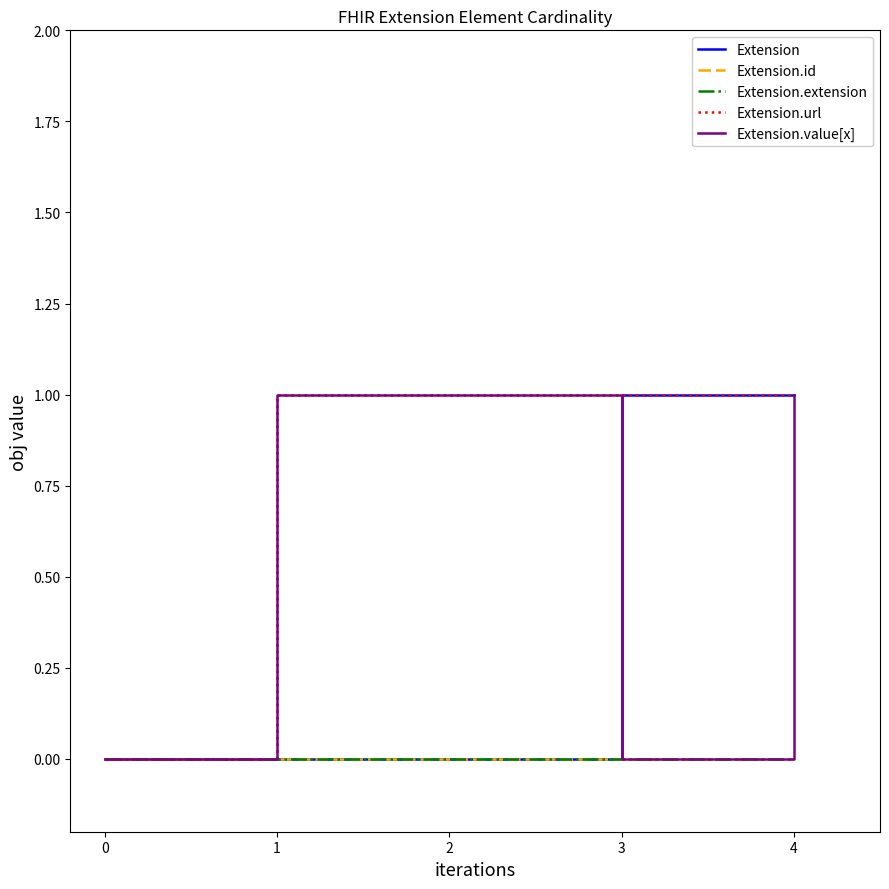

At which category does the chart reach its peak across all series?

3